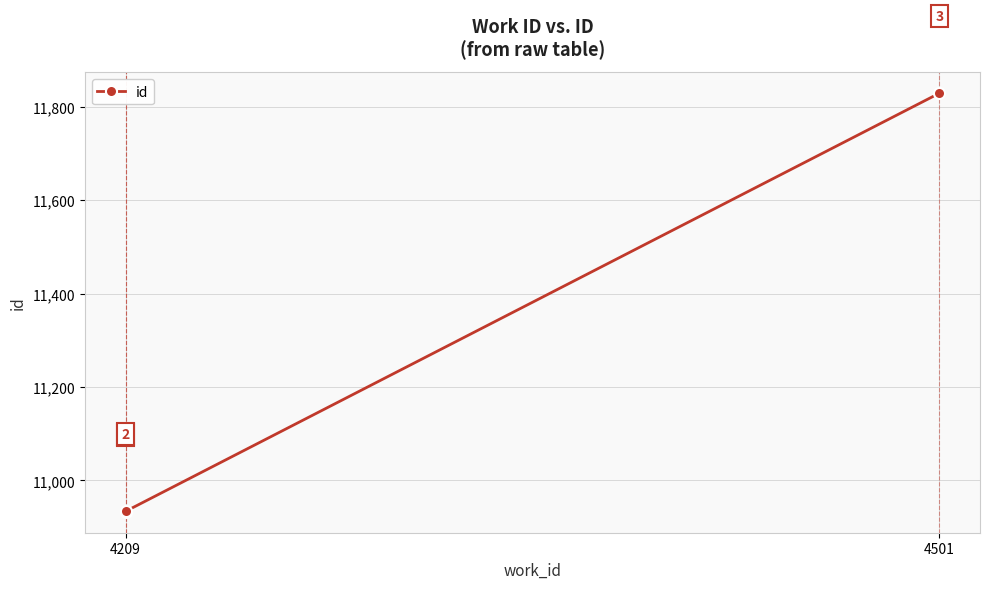

How many data points are less than 10934?

1